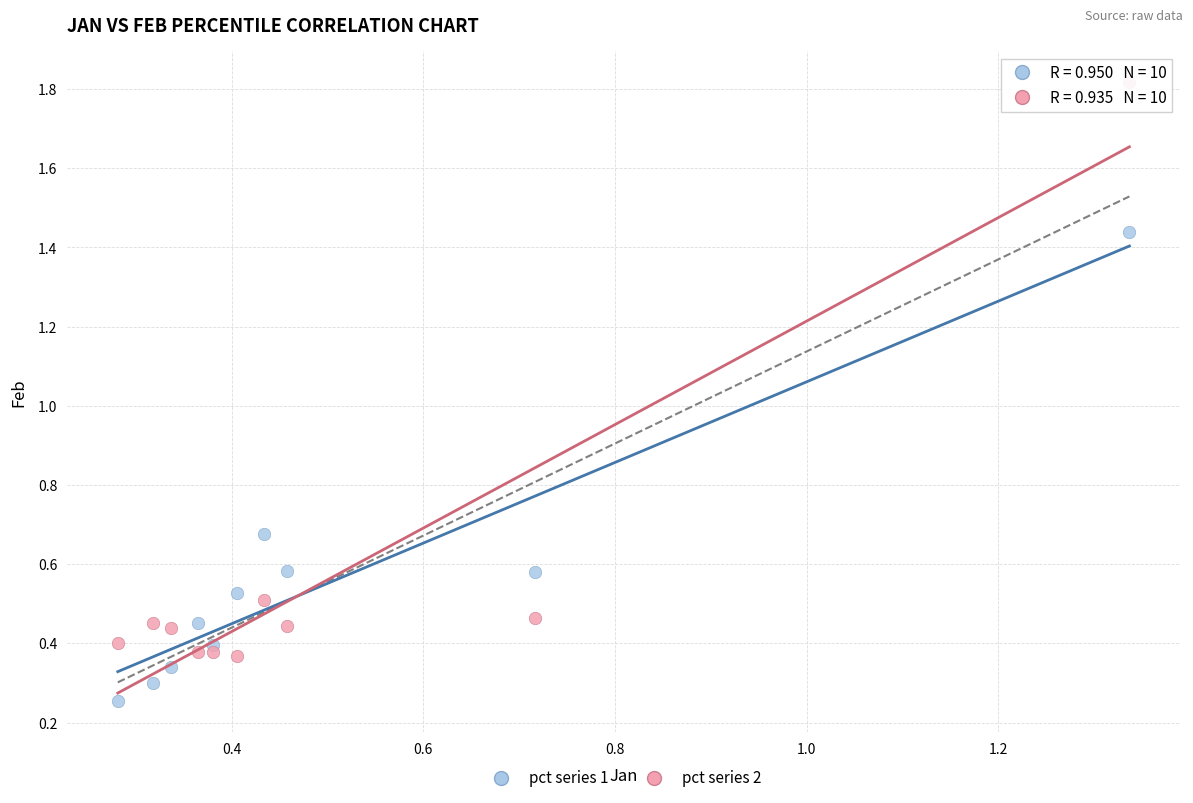

Across all data points, what is the range of Y values (max minus min)?

1.6